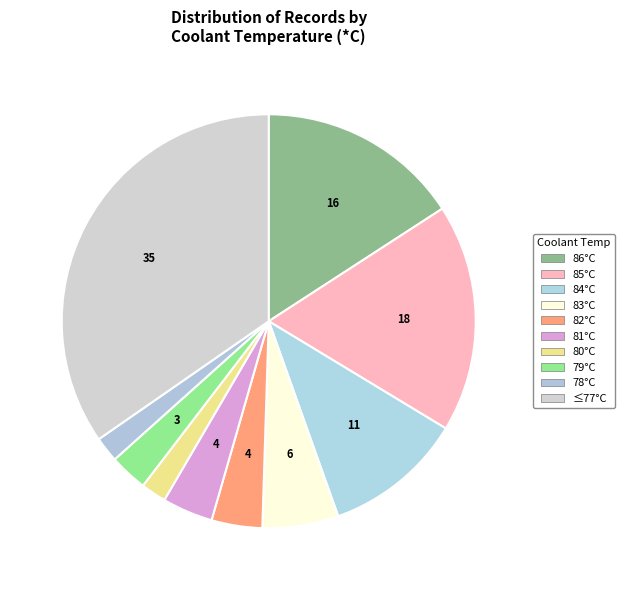

To the nearest percent, what is the average slice percentage?

10%